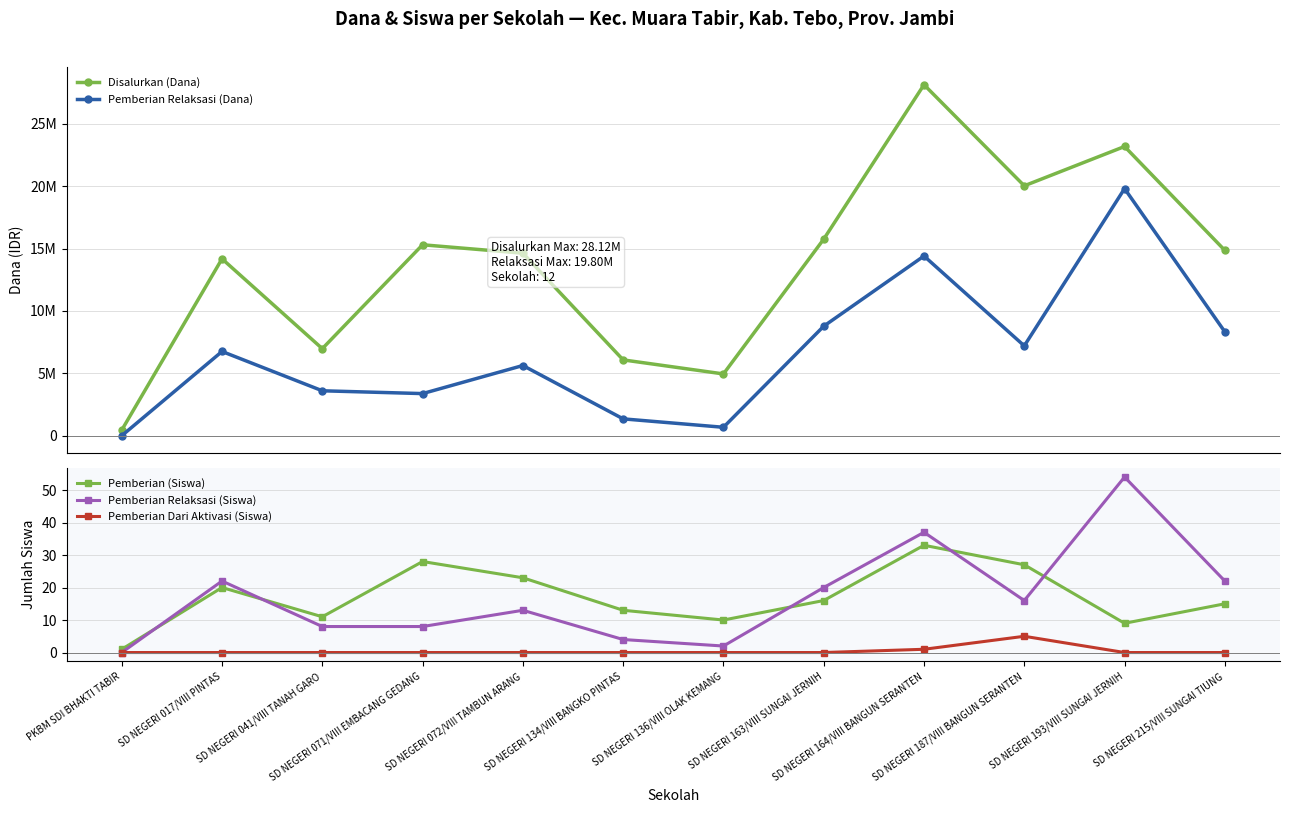

How many positive values does the Pemberian Dari Aktivasi (Siswa) series have?

2